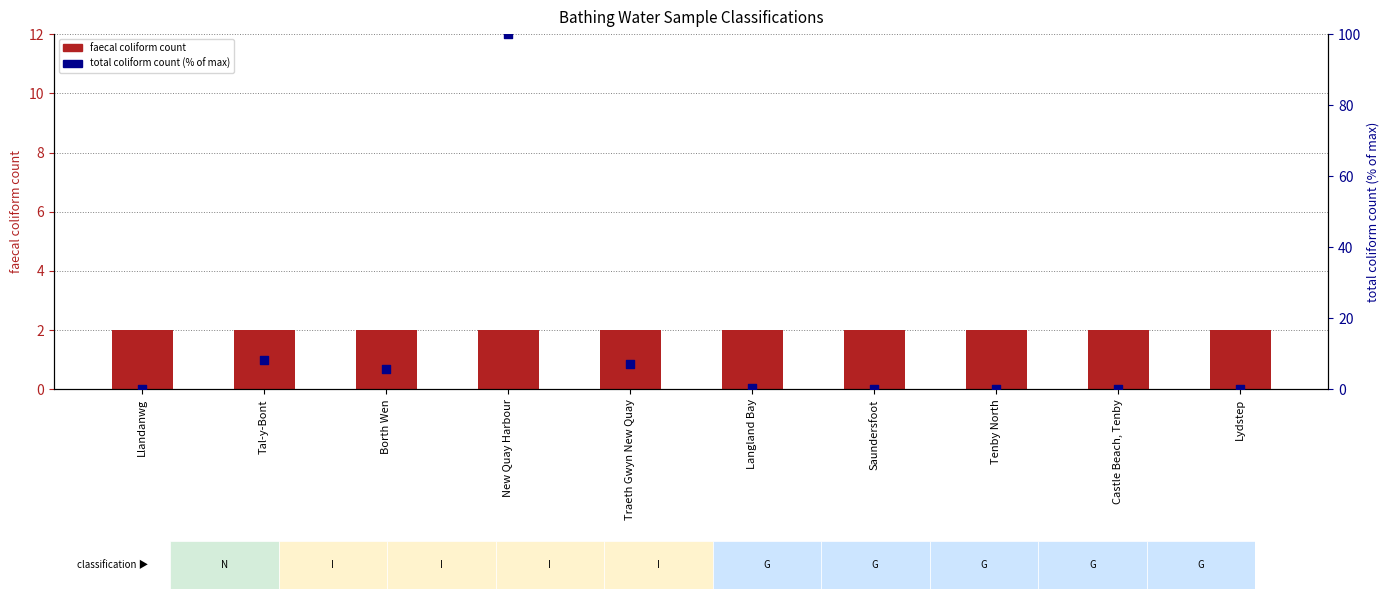

What are all the series names shown in the legend?

faecal coliform count, total coliform count (% of max)